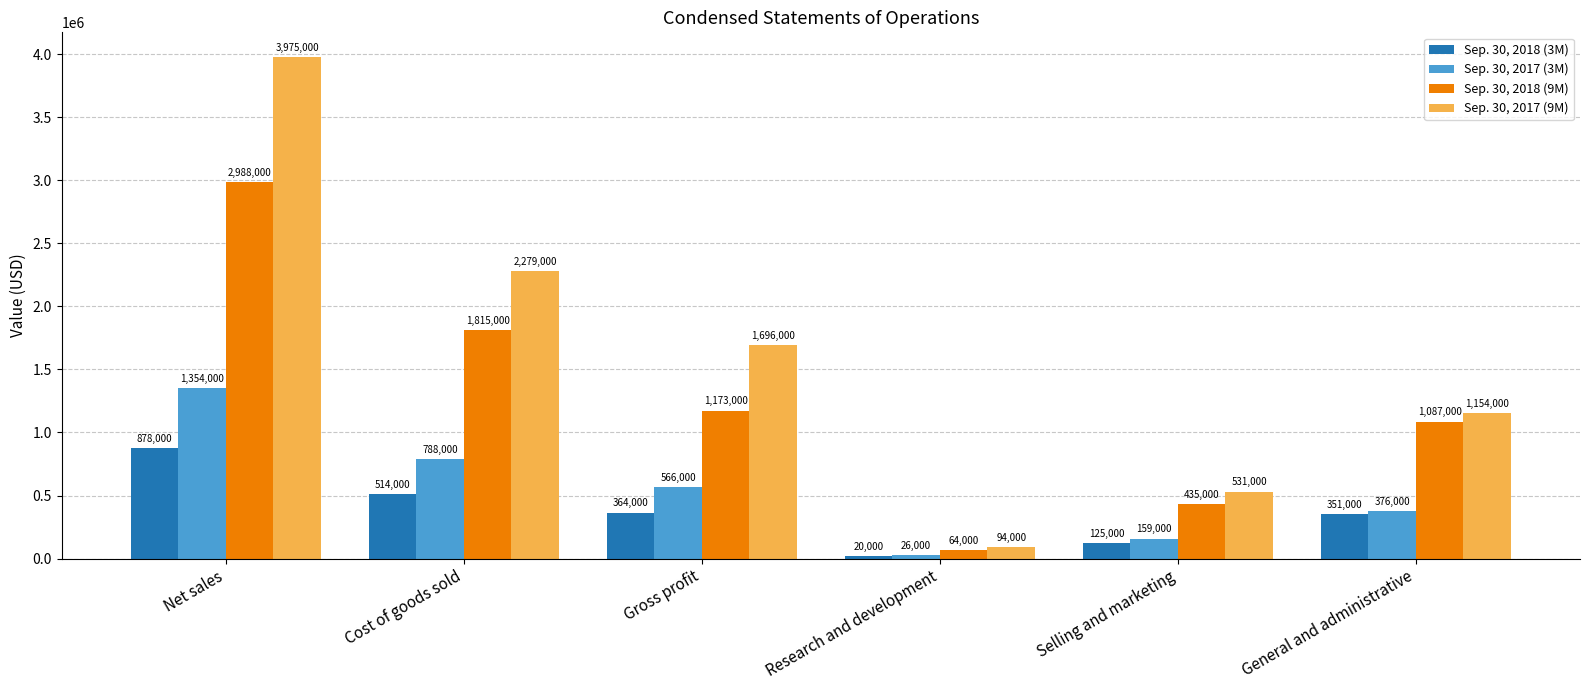

Does the chart contain any negative values?

No